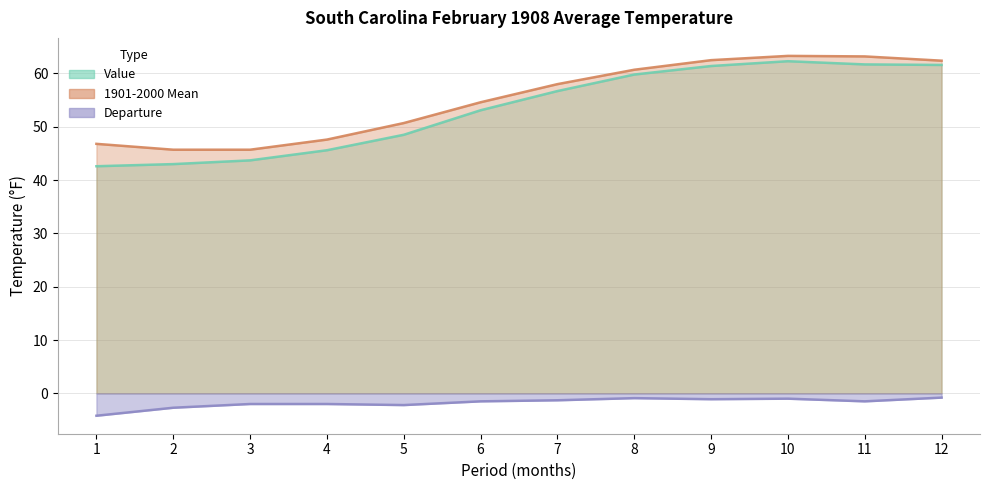

How many lines are shown in the chart?

3